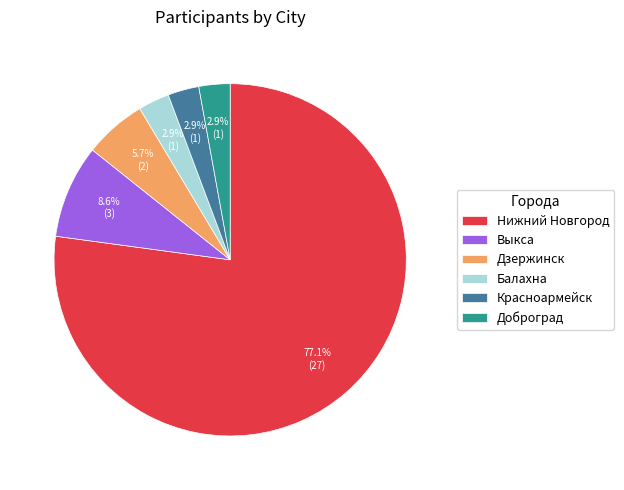

Is it true that Доброград is 3% of the pie?

True